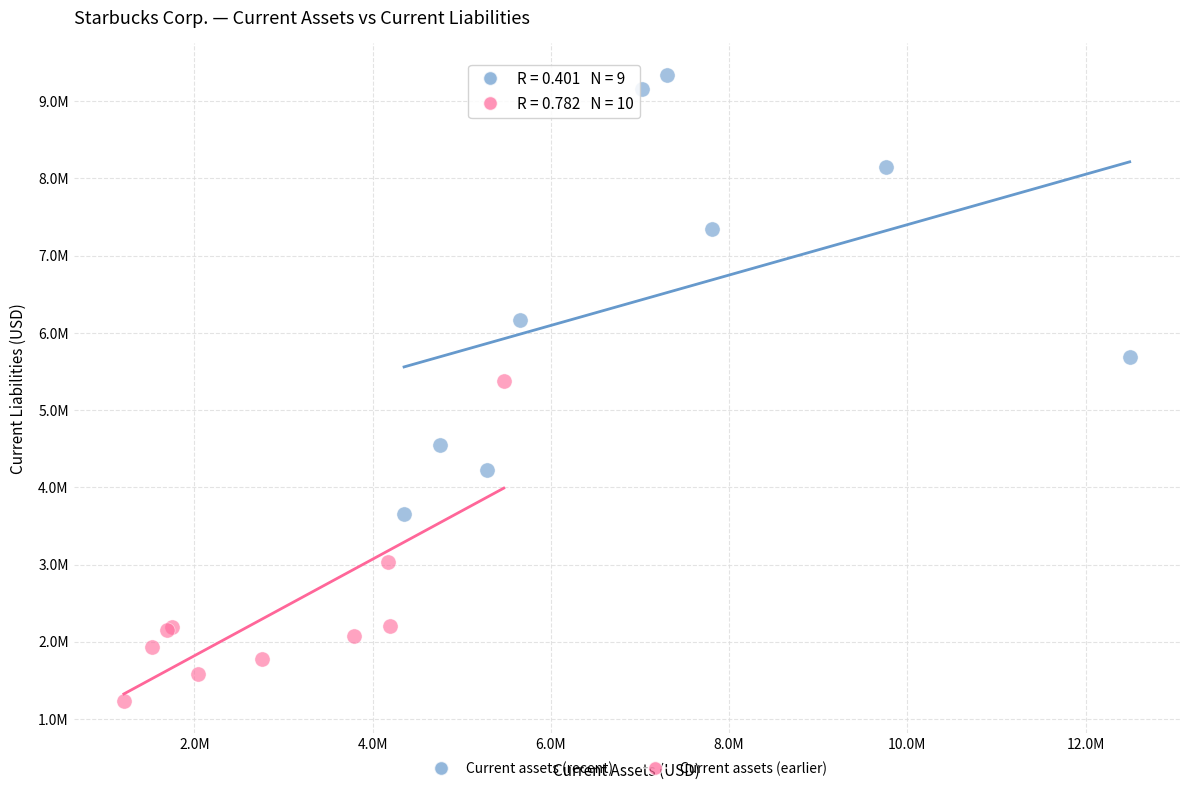

Which series contains the highest Y value?

Current assets (recent)